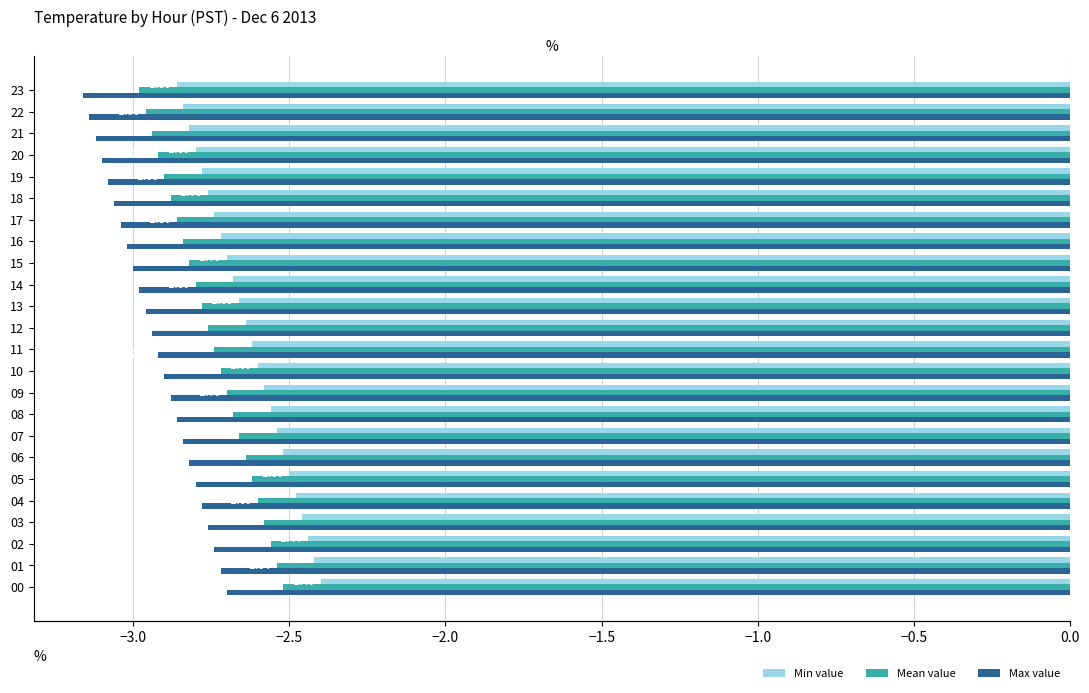

At 00, list the series in order from smallest to largest.

Max value, Mean value, Min value